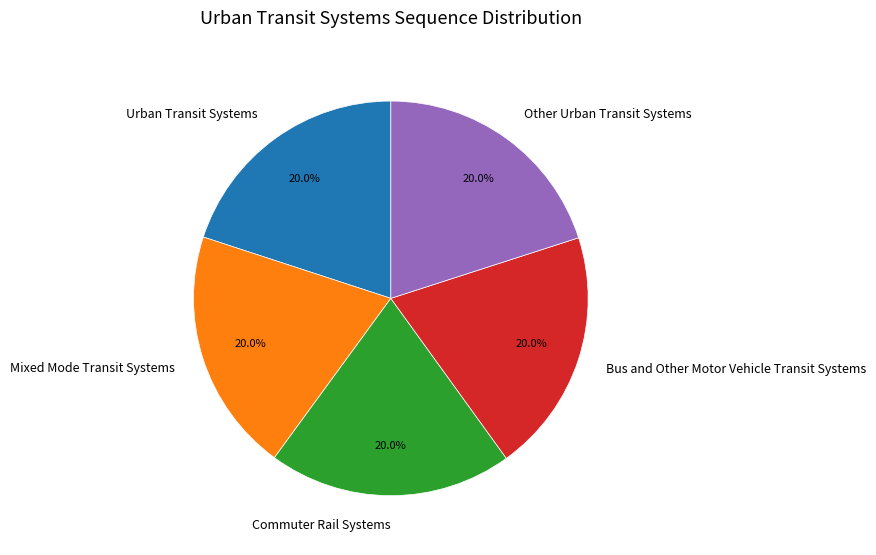

What portion of the pie excludes Other Urban Transit Systems?

80.0%